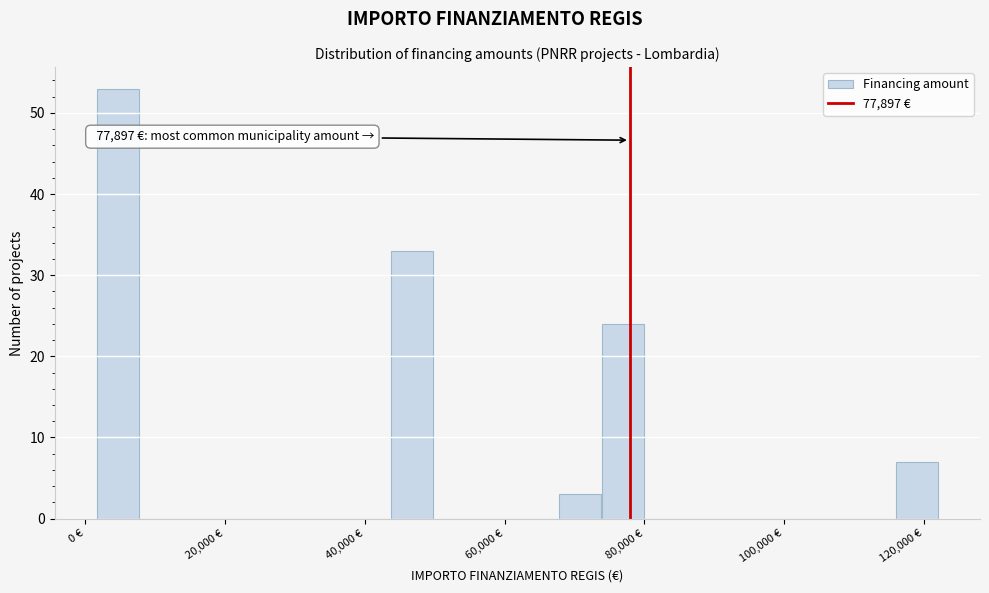

Read against the x-axis, roughly where is the centre of the tallest bar?

4000